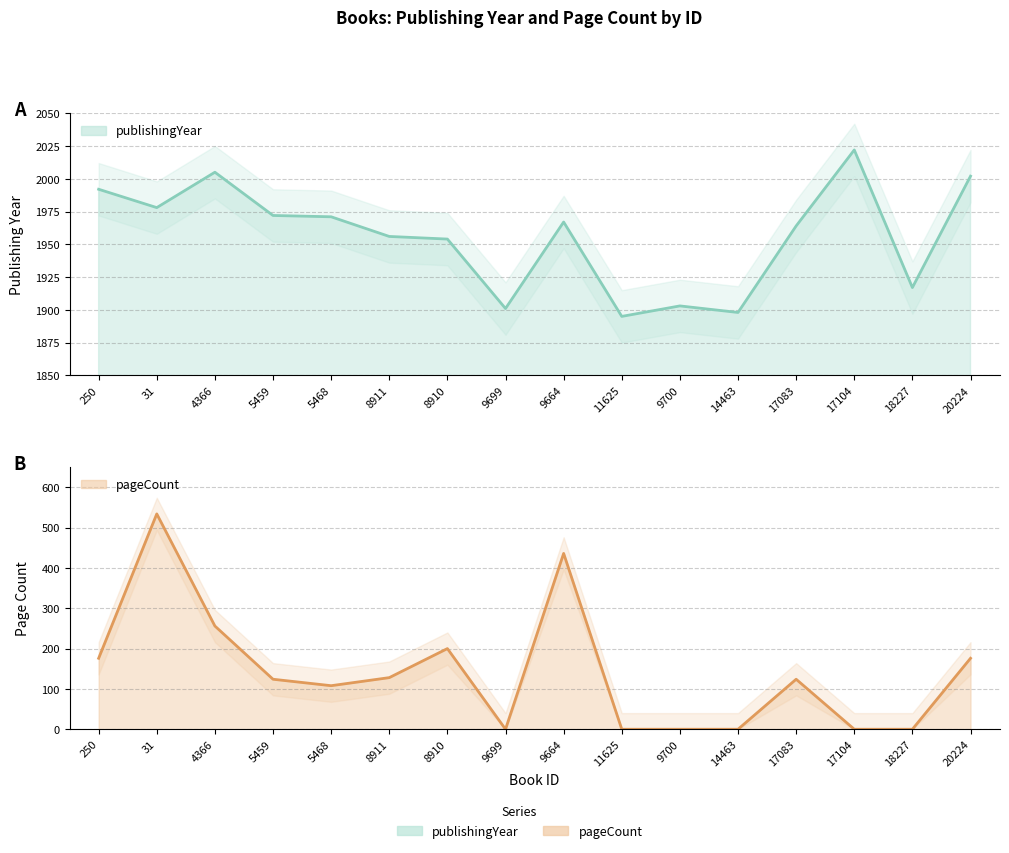

Which category has the lowest value in the publishingYear series?

11625